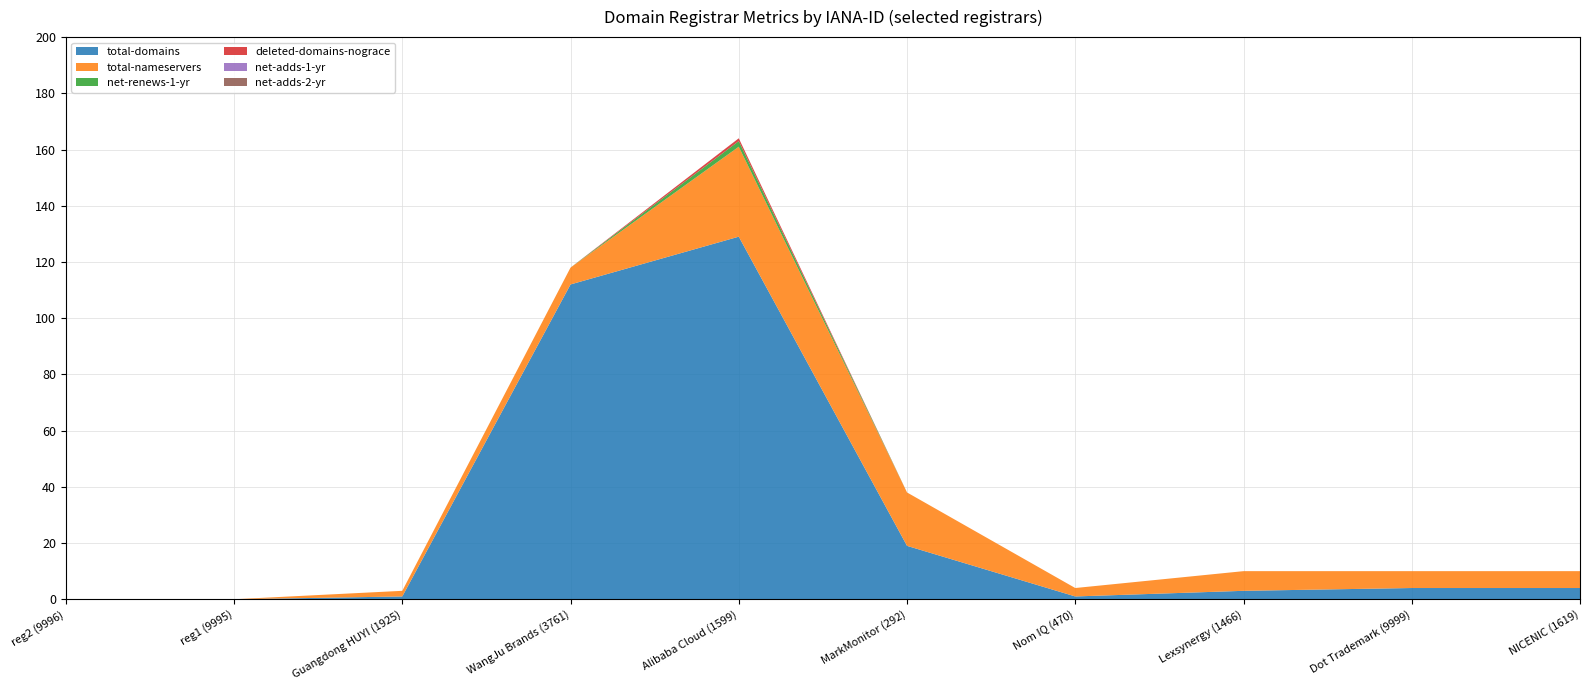

Reading left to right, what are all the values shown in this chart?

total-domains: 0	0	1	112	129	19	1	3	4	4
total-nameservers: 0	0	2	6	32	19	3	7	6	6
net-renews-1-yr: 0	0	0	0	2	0	0	0	0	0
deleted-domains-nograce: 0	0	0	0	1	0	0	0	0	0
net-adds-1-yr: 0	0	0	0	0	0	0	0	0	0
net-adds-2-yr: 0	0	0	0	0	0	0	0	0	0